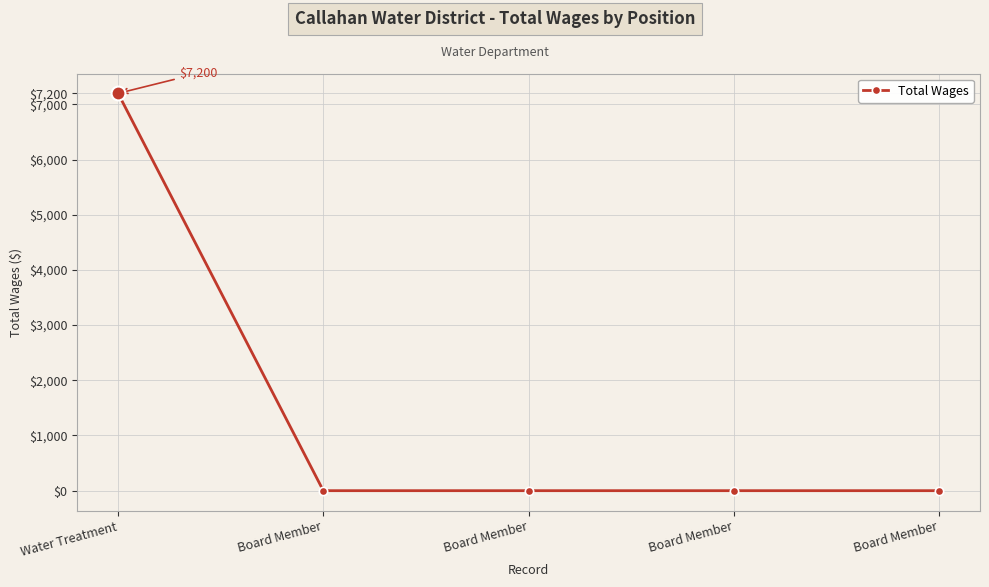

Does the chart display data point markers on the line(s)?

Yes